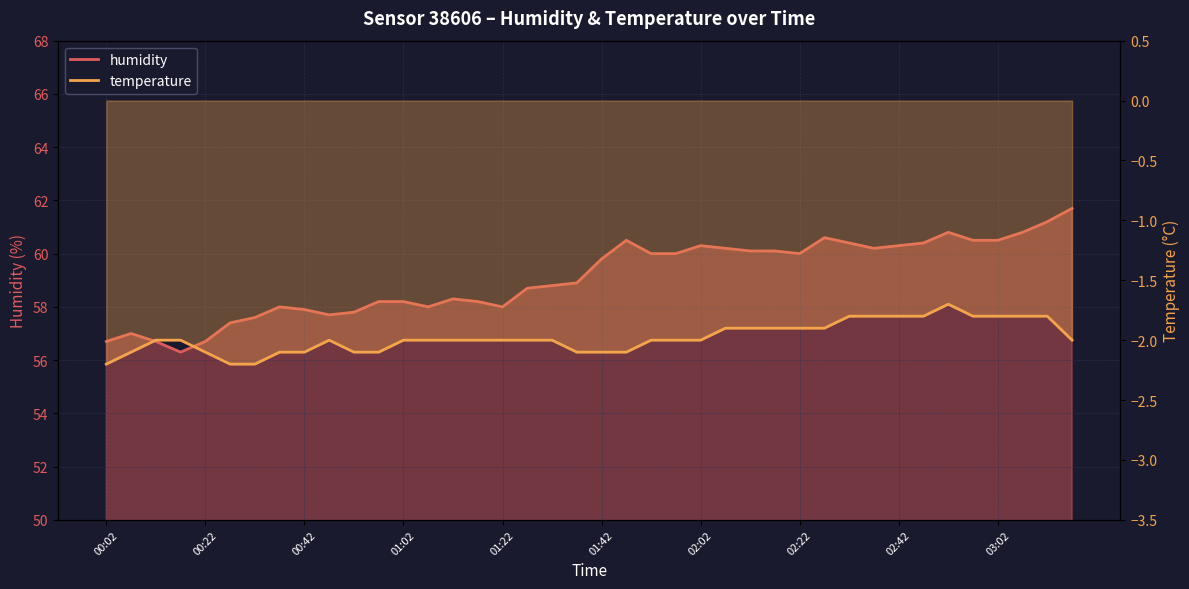

Reading right to left, extract all data points from this chart.

03:17=61.7	03:12=61.2	03:07=60.8	03:02=60.5	02:57=60.5	02:52=60.8	02:47=60.4	02:42=60.3	02:37=60.2	02:32=60.4	02:27=60.6	02:22=60.0	02:17=60.1	02:12=60.1	02:07=60.2	02:02=60.3	01:57=60.0	01:52=60.0	01:47=60.5	01:42=59.8	01:37=58.9	01:32=58.8	01:27=58.7	01:22=58.0	01:17=58.2	01:12=58.3	01:07=58.0	01:02=58.2	00:57=58.2	00:52=57.8	00:47=57.7	00:42=57.9	00:37=58.0	00:32=57.6	00:27=57.4	00:22=56.7	00:17=56.3	00:12=56.7	00:07=57.0	00:02=56.7